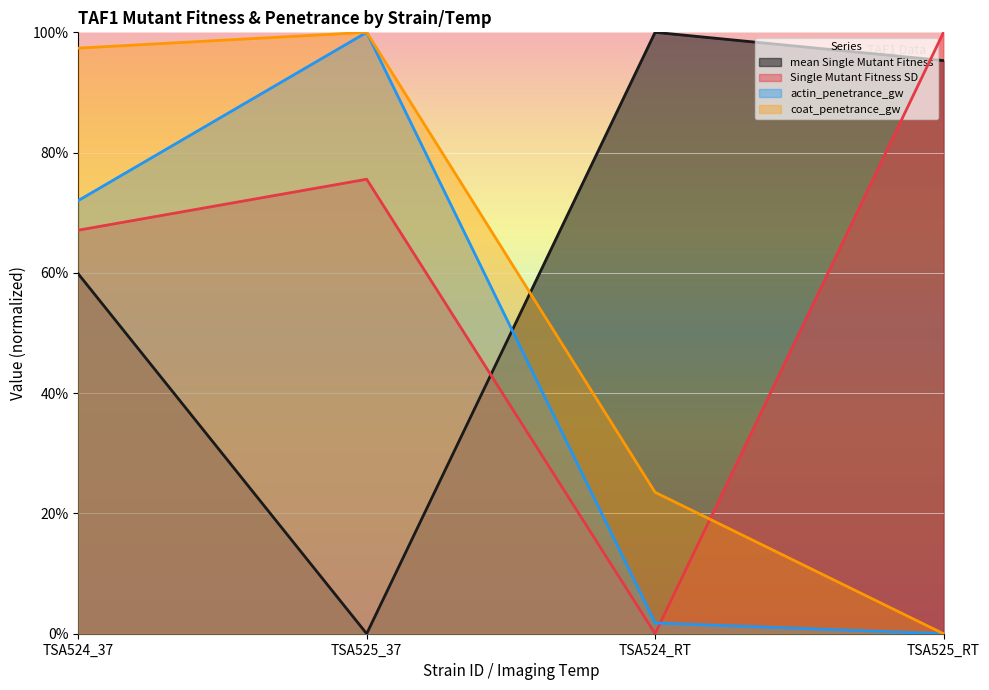

Does the chart display data point markers on the line(s)?

No